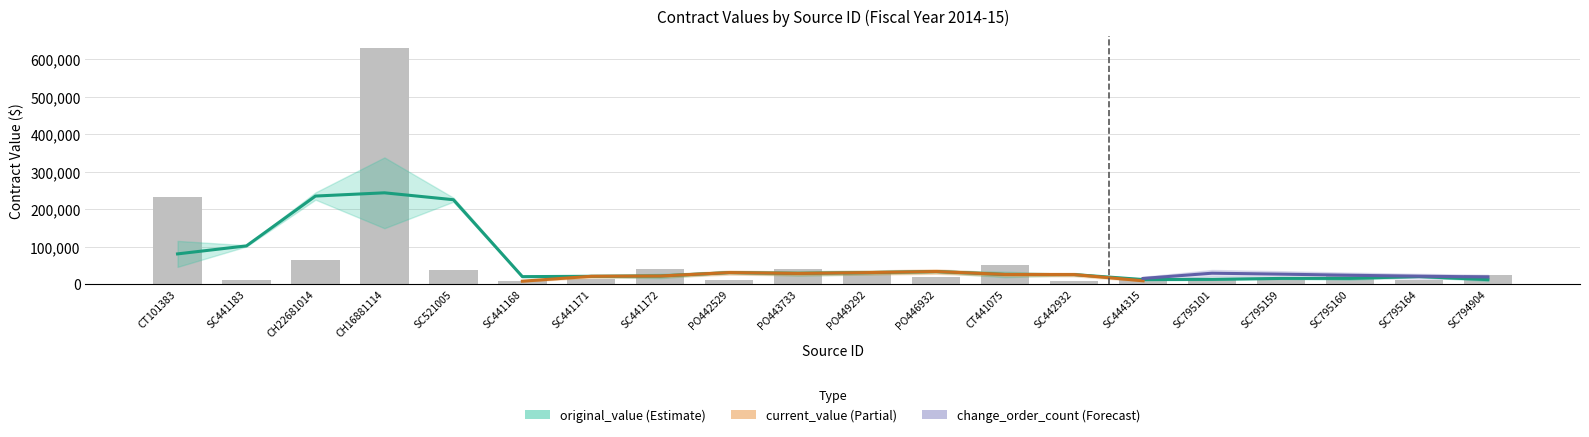

Which series has the largest range (max minus min)?

original_value